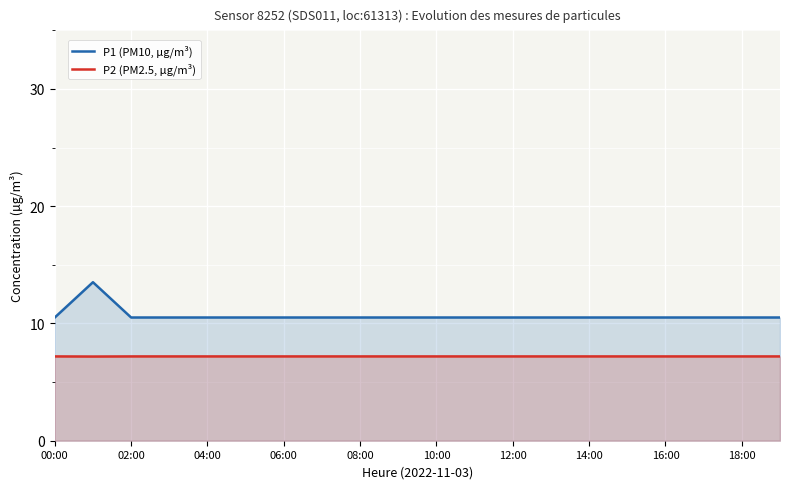

Which series has the widest spread of values?

P1 (PM10, µg/m³)